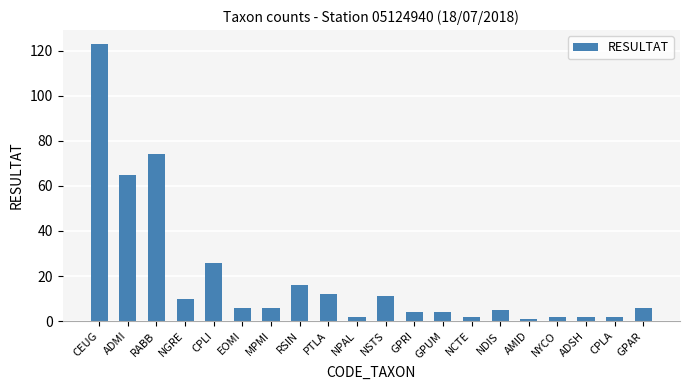

Count the number of data series in this chart.

1